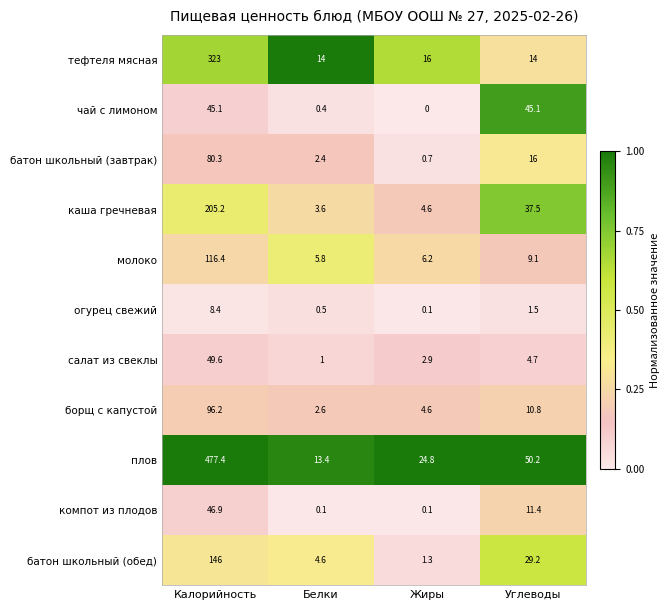

Which label corresponds to the largest value in the chart?

Калорийность